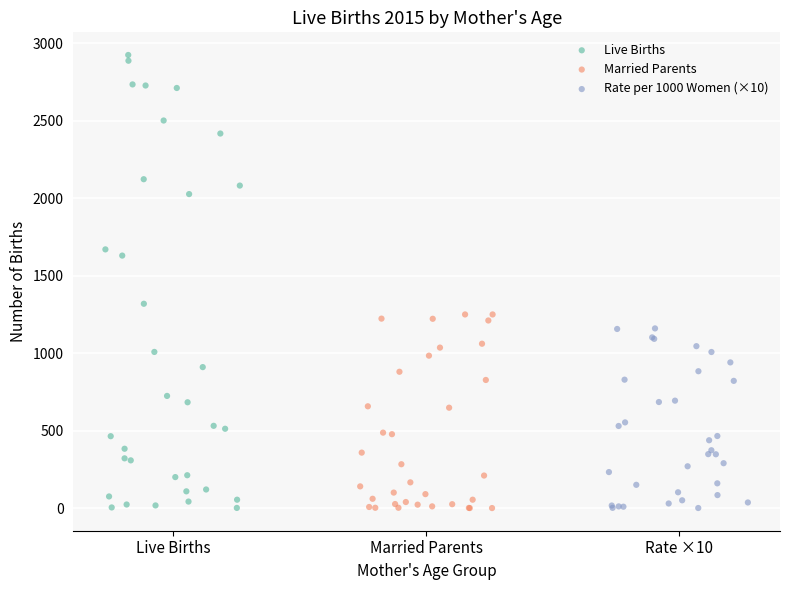

What are all the series names shown in the legend?

Live Births, Married Parents, Rate per 1000 Women (×10)